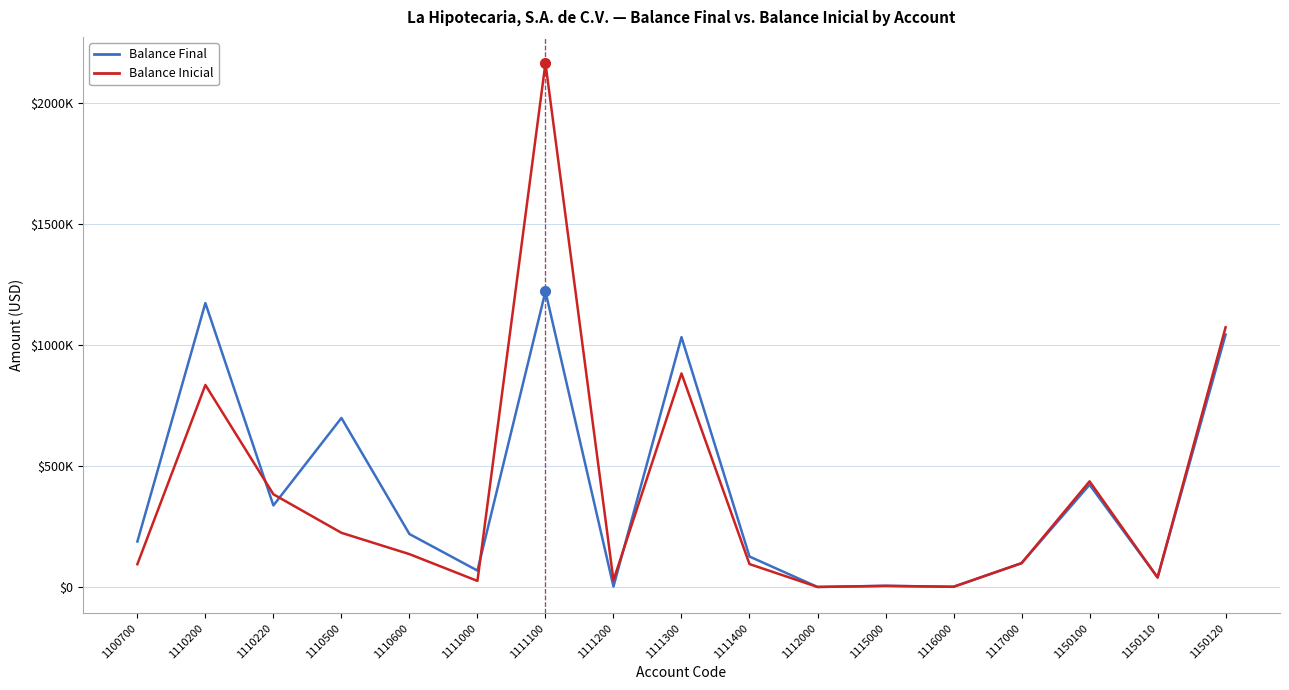

Between which two adjacent categories do Balance Inicial and Balance Final first intersect?

1110200 and 1110220